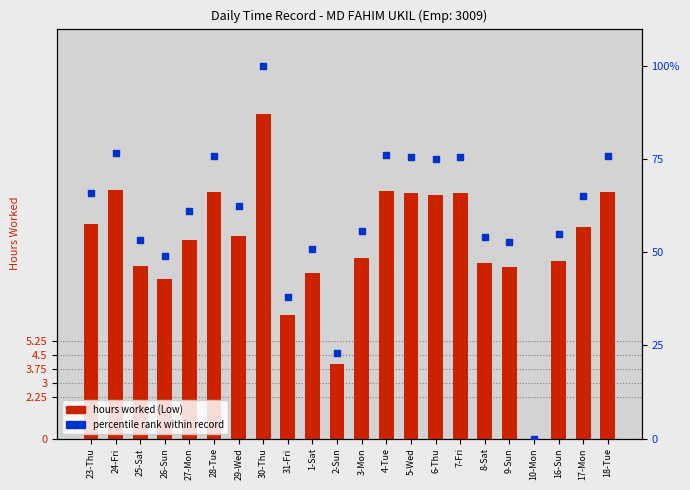

At which category is the sum across all series the highest?

30-Thu